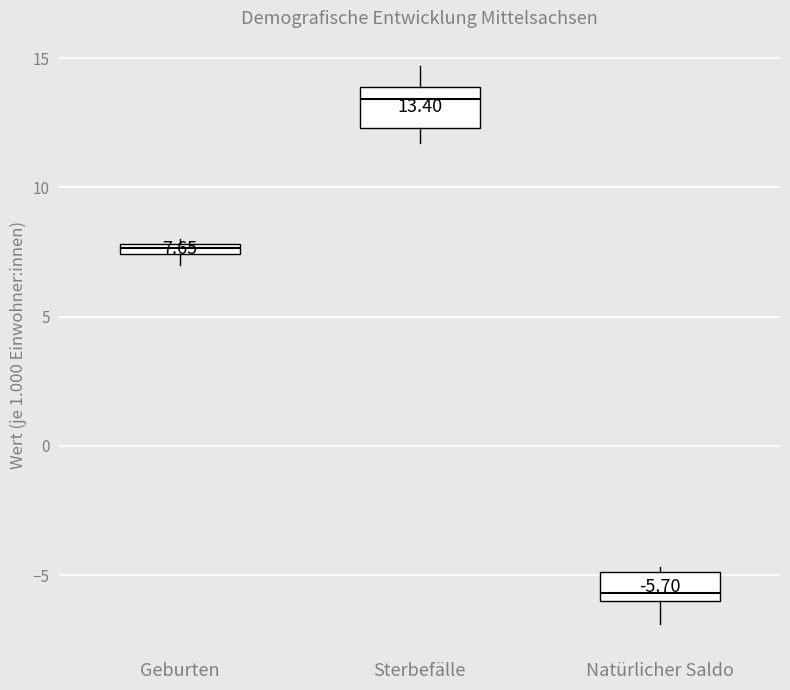

Which box has the highest median line?

Sterbefälle